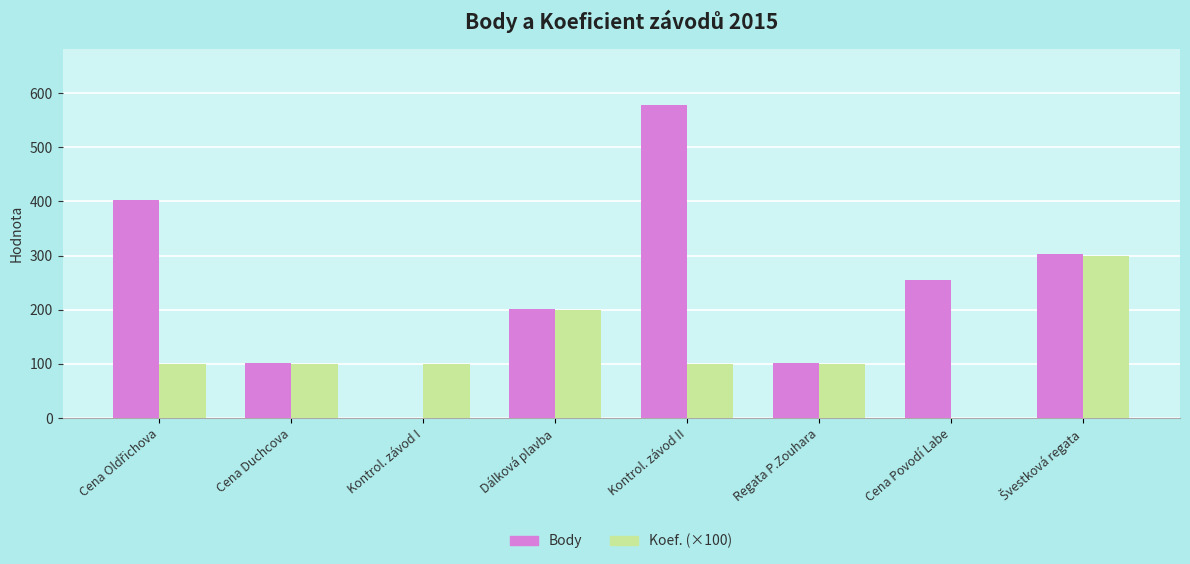

Which series has the largest total across all categories?

Body